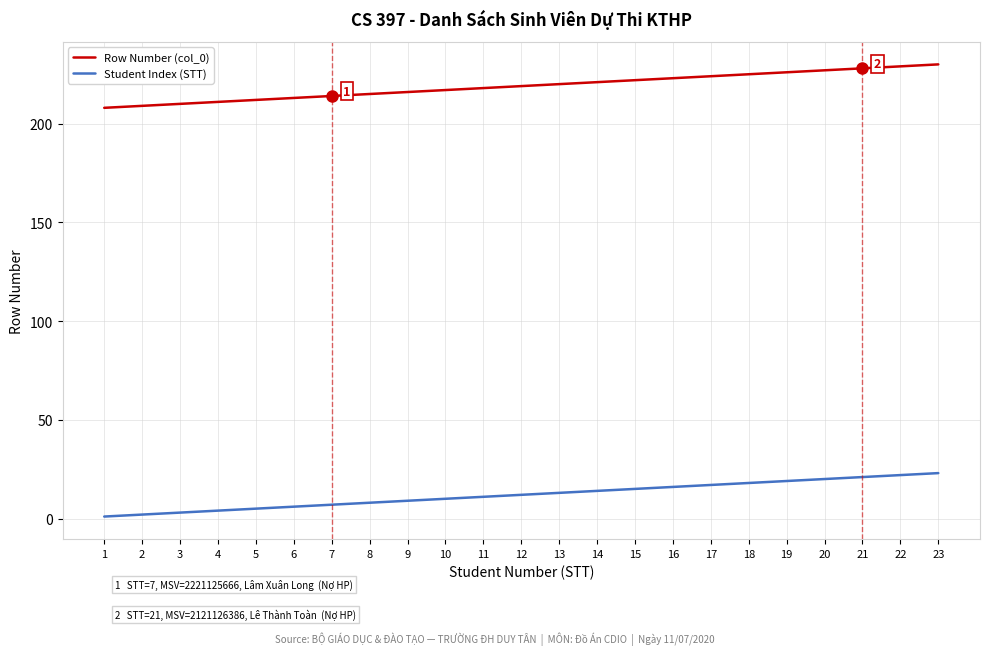

Which series has the largest total across all categories?

Row Number (col_0)